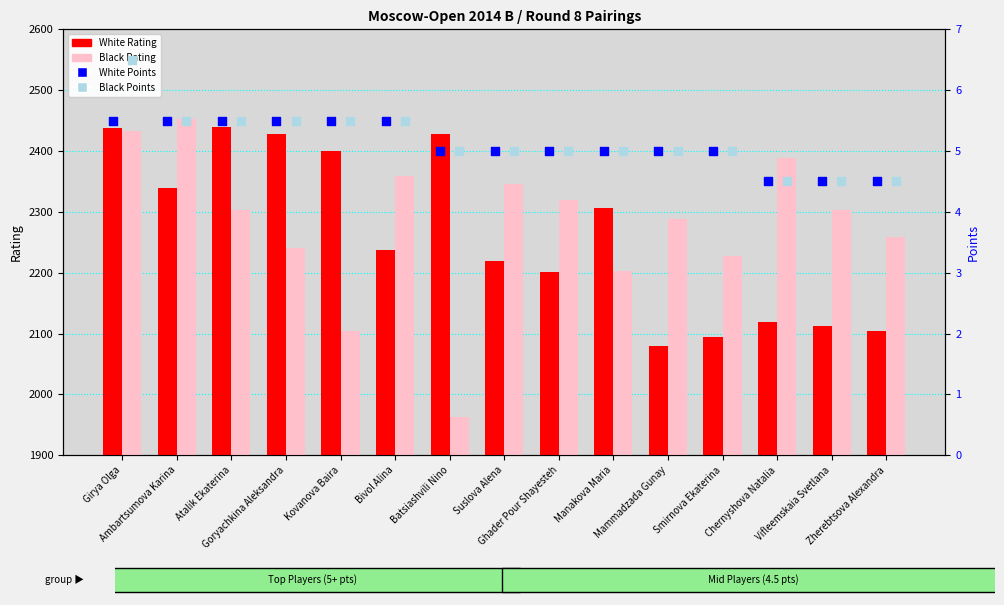

What are all the series names shown in the legend?

White Rating, Black Rating, White Points, Black Points